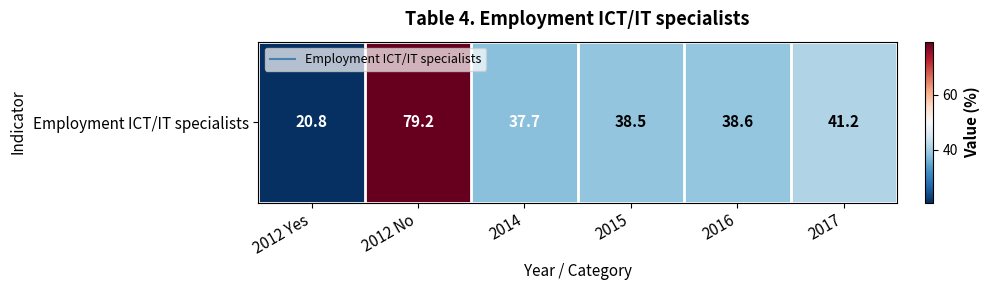

How many categories are shown in the chart?

6